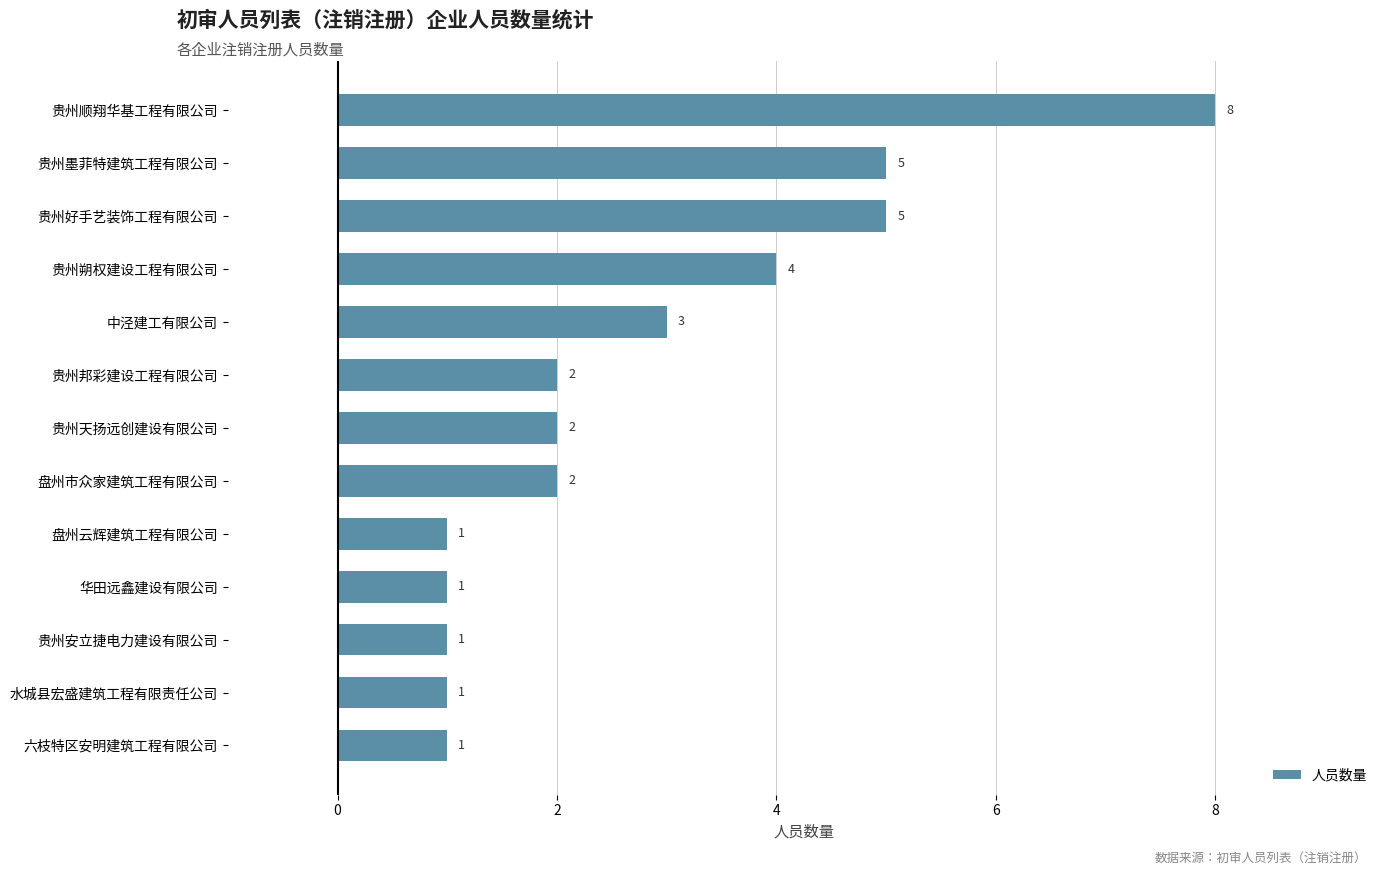

What is the approximate value at 贵州顺翔华基工程有限公司?

8